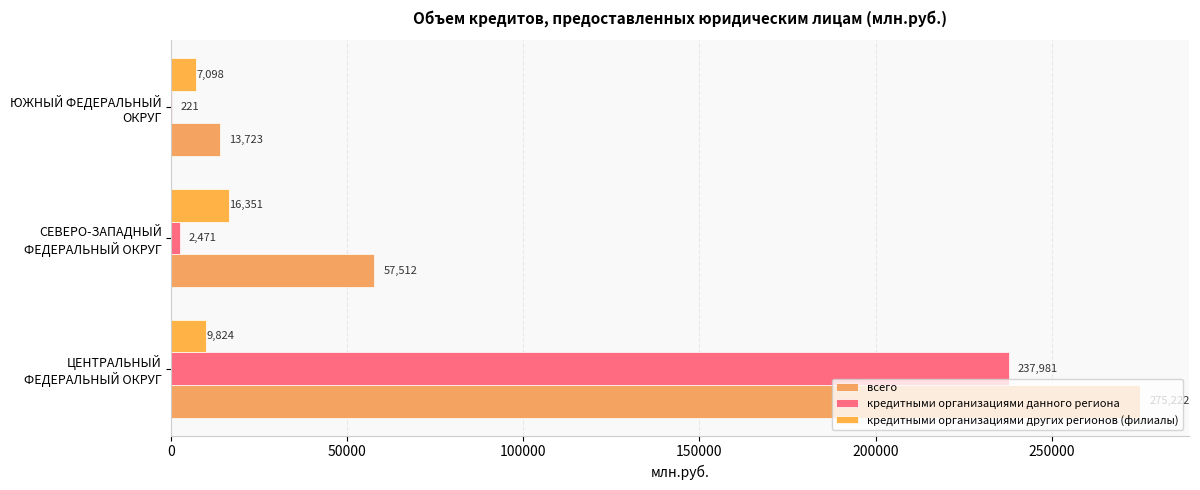

Reading right to left, extract all data points from this chart.

всего: 13723	57512	275222
кредитными организациями данного региона: 221	2471	237981
кредитными организациями других регионов (филиалы): 7098	16351	9824